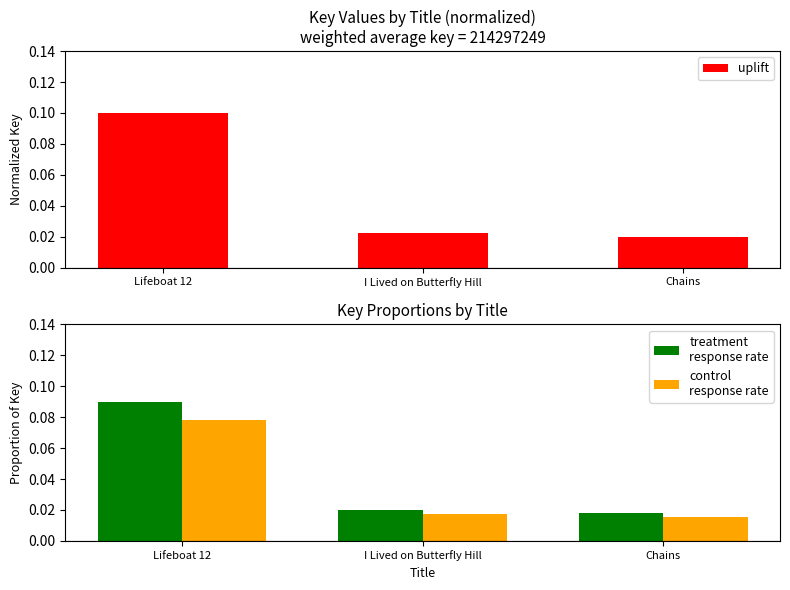

Which has a higher value, Lifeboat 12 or I Lived on Butterfly Hill?

Lifeboat 12